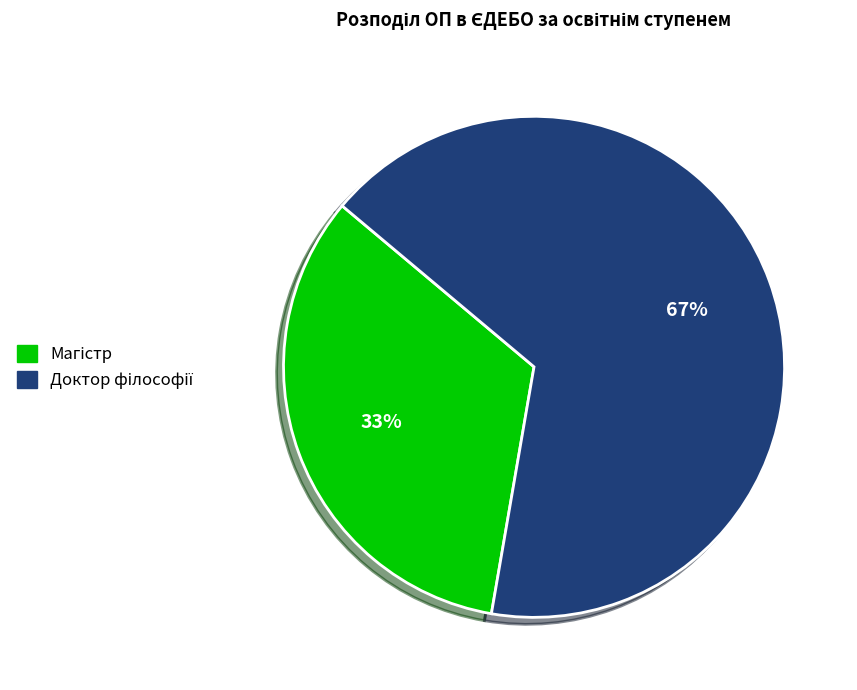

Is there any slice that represents more than half of the pie?

Yes